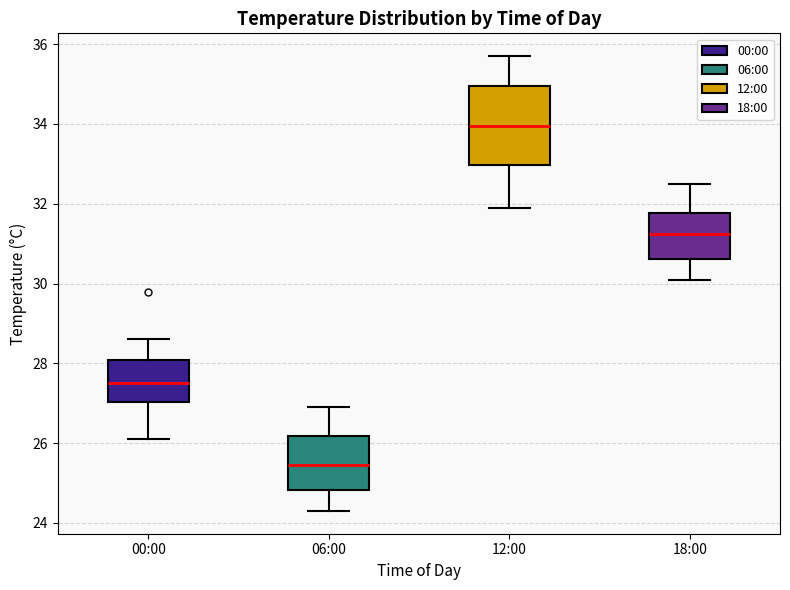

Reading left to right, transcribe this box plot: for each box, give where its median line is, the range the box spans, and where its two whiskers end, as read against the y-axis. The values are not printed on the chart, so give them approximately, as read against the axis.

00:00: median 27.6, box 27.0 to 28.0, whiskers 26.2 to 28.6
06:00: median 25.4, box 24.8 to 26.2, whiskers 24.4 to 27.0
12:00: median 34.0, box 33.0 to 35.0, whiskers 32.0 to 35.8
18:00: median 31.2, box 30.6 to 31.8, whiskers 30.2 to 32.6